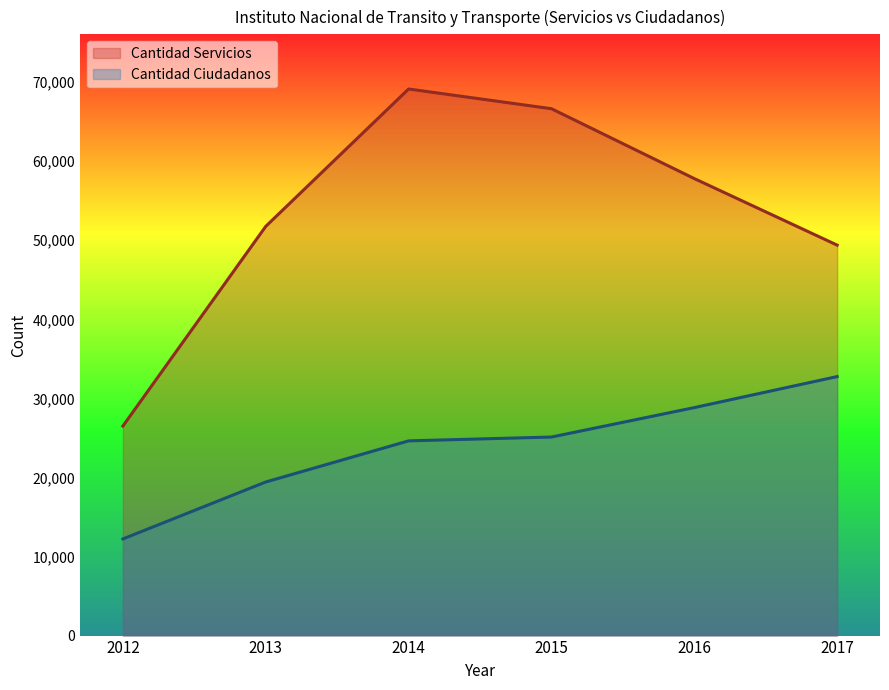

List the series in order of their overall mean, highest first.

Cantidad Servicios, Cantidad Ciudadanos